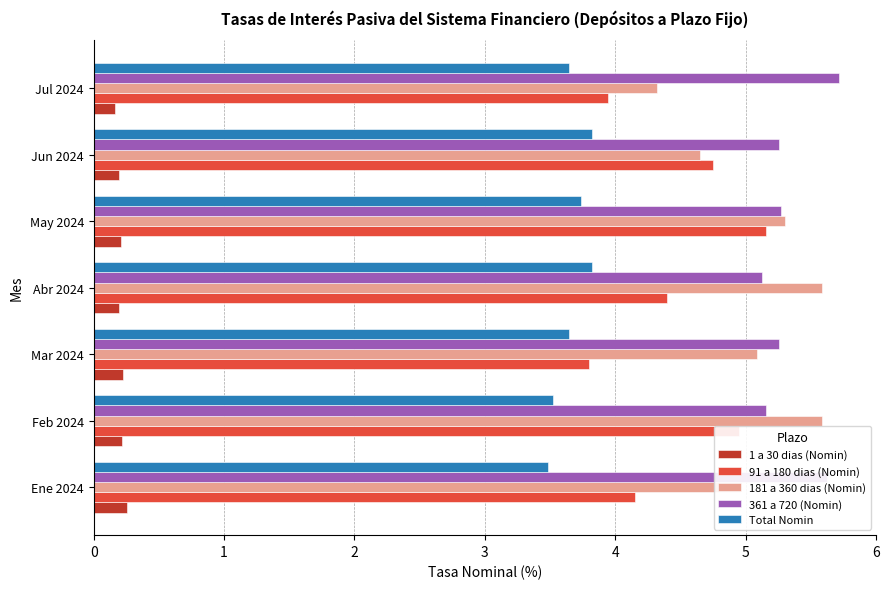

Which category has the highest value in the 91 a 180 dias (Nomin) series?

May 2024